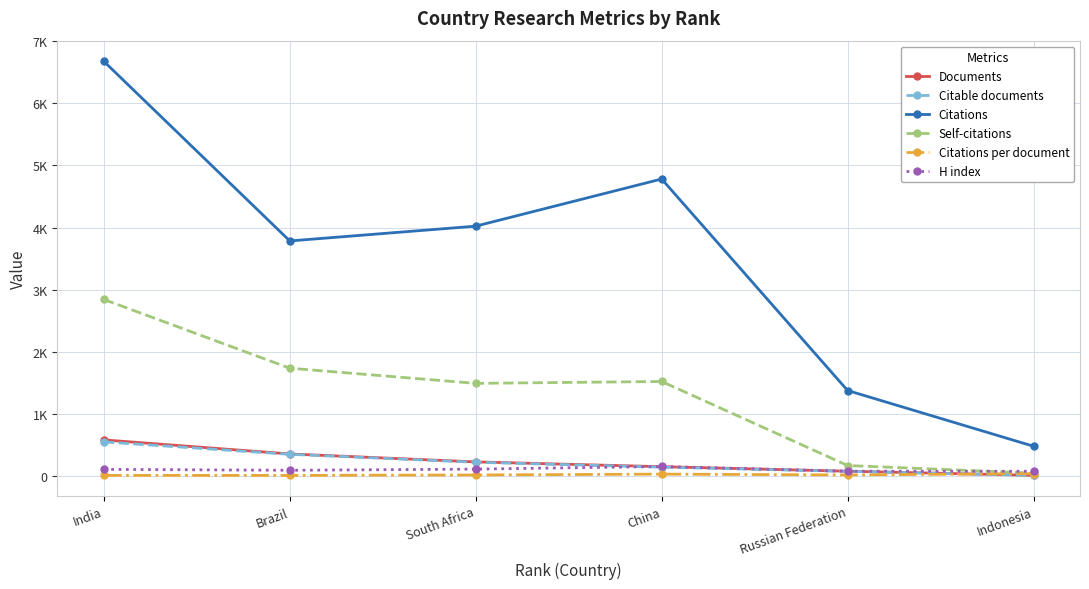

At which category does H index reach its first local peak?

China